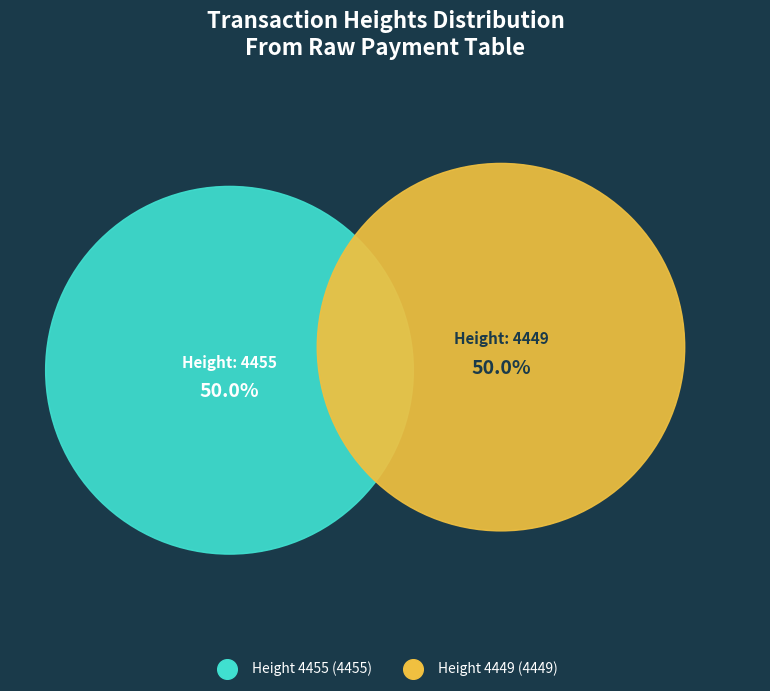

Count the number of slices in the pie.

2